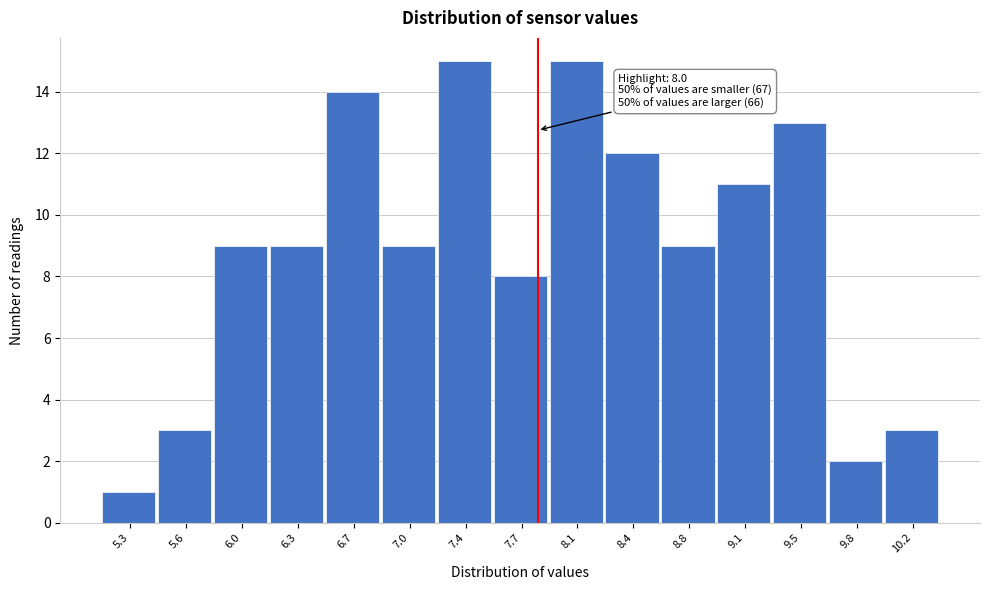

Reading left to right, transcribe all the data shown in this chart.

5.3=1	5.6=3	6.0=9	6.3=9	6.7=14	7.0=9	7.4=15	7.7=8	8.1=15	8.4=12	8.8=9	9.1=11	9.5=13	9.8=2	10.2=3